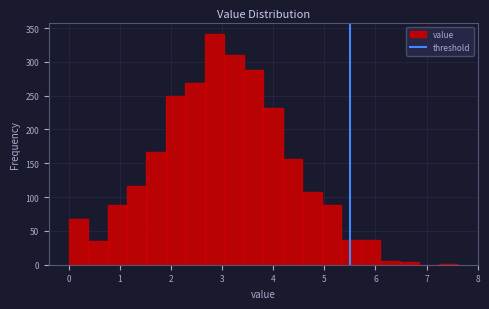

Around what value on the x-axis is the tallest bar? Give the approximate position of its centre, as read against the axis.

2.9